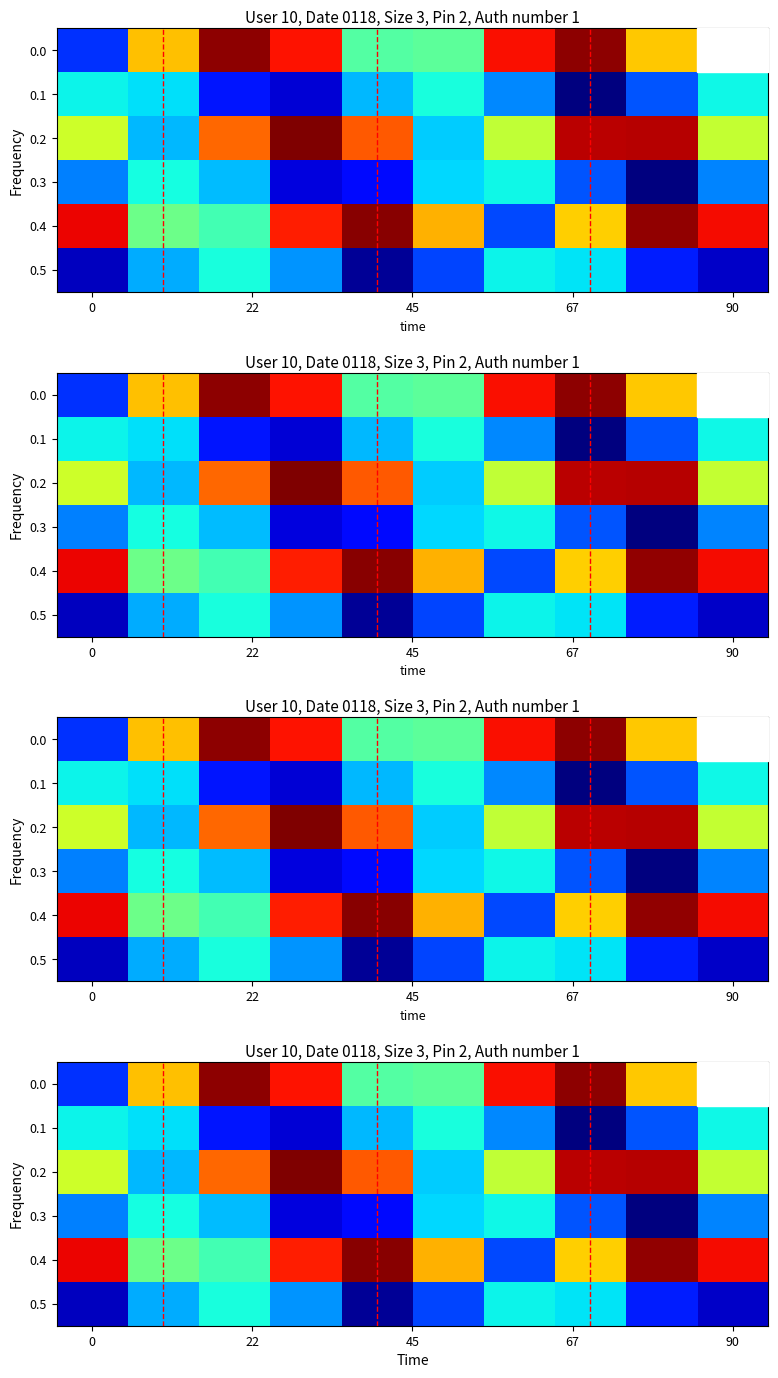

What is the maximum value for 0.0?

1.0